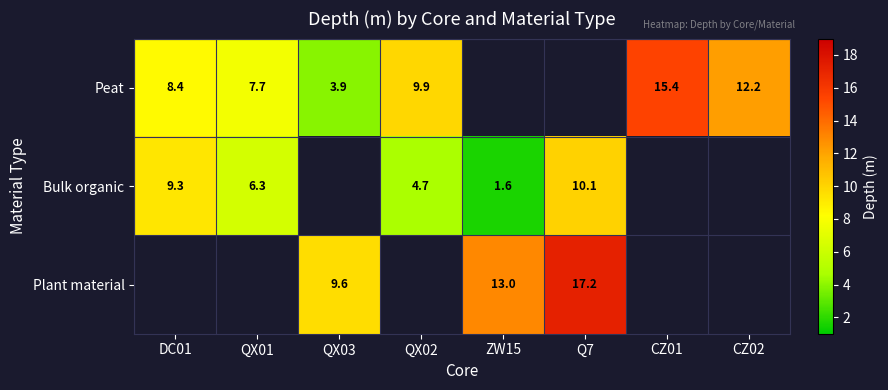

Is it true that Bulk organic equals 15.2 at Q7?

False